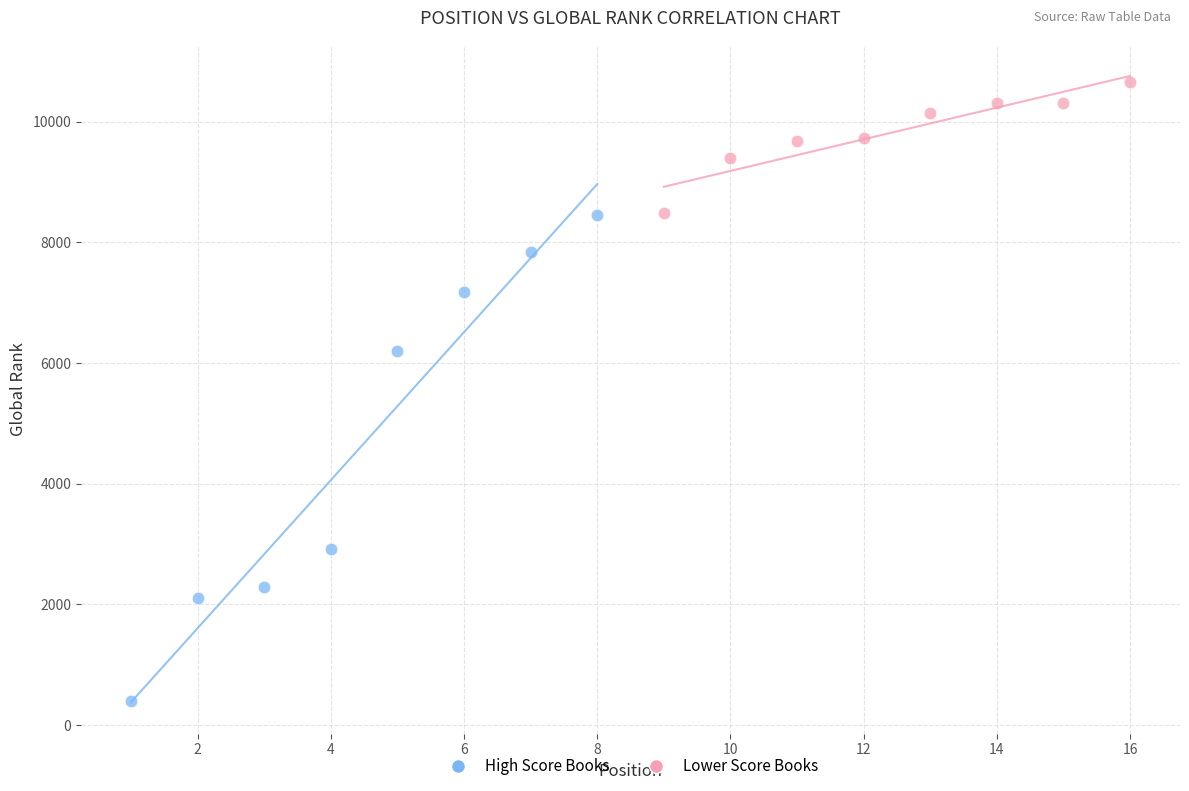

Which series has the largest Y range (max minus min)?

High Score Books